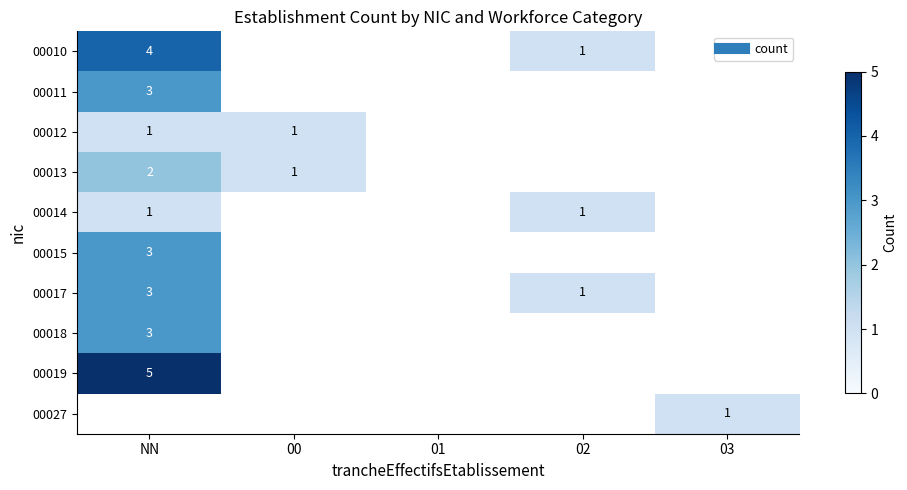

At which label does 00012 reach its minimum?

NN